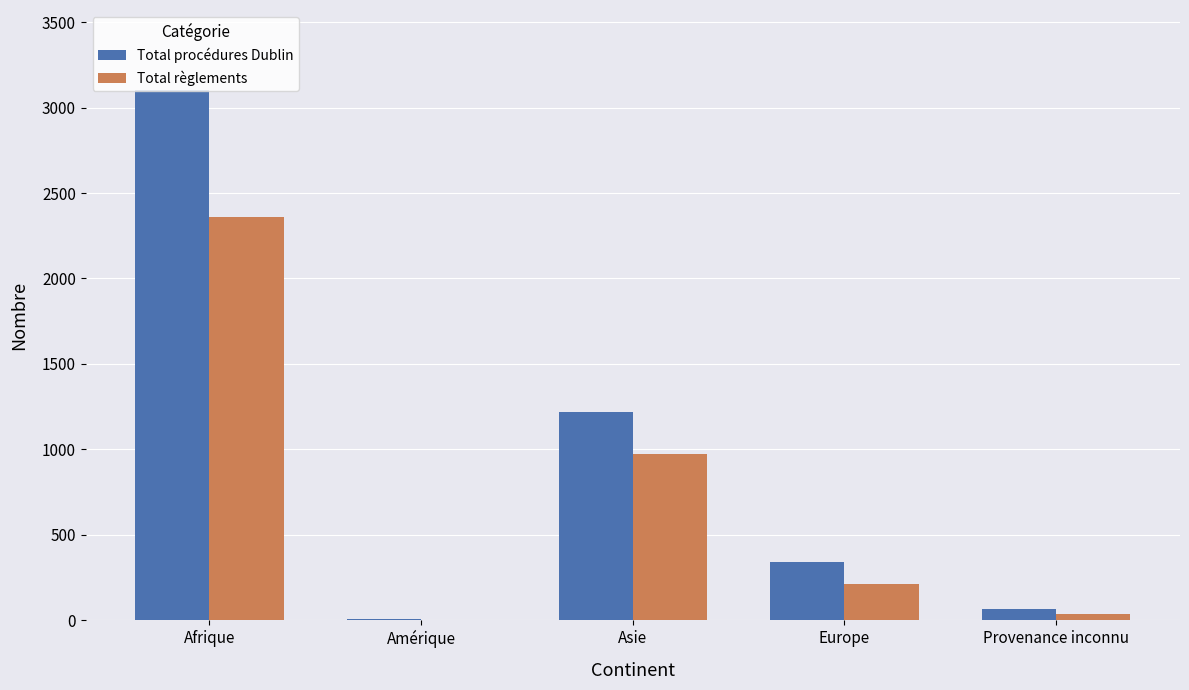

What is the maximum value for Total procédures Dublin?

3105